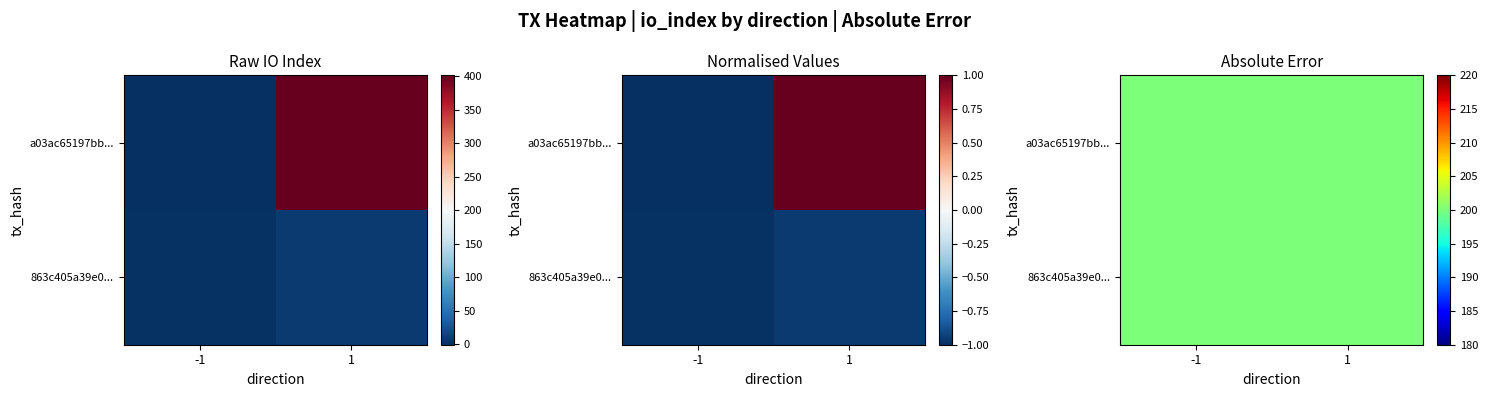

At -1, list the series in order from smallest to largest.

a03ac65197bb67839e8b511cce5b6f8178dafa5, 863c405a39e01e5f7be47d16cba6756ad44a751